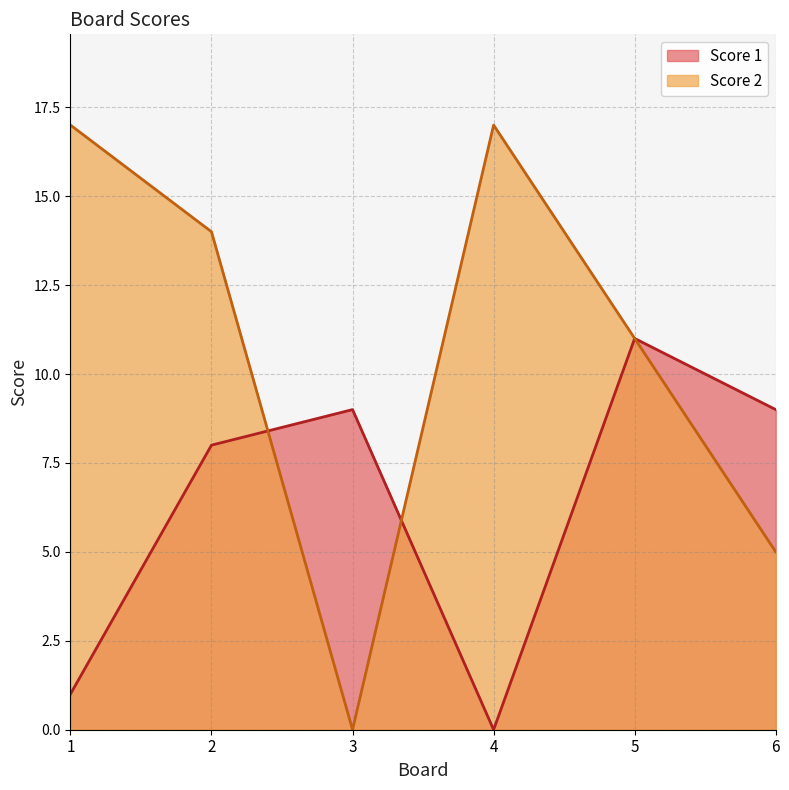

Reading left to right, what are all the values shown in this chart?

Score 1: 1=1	2=8	3=9	4=0	5=11	6=9
Score 2: 1=17	2=14	3=0	4=17	5=11	6=5